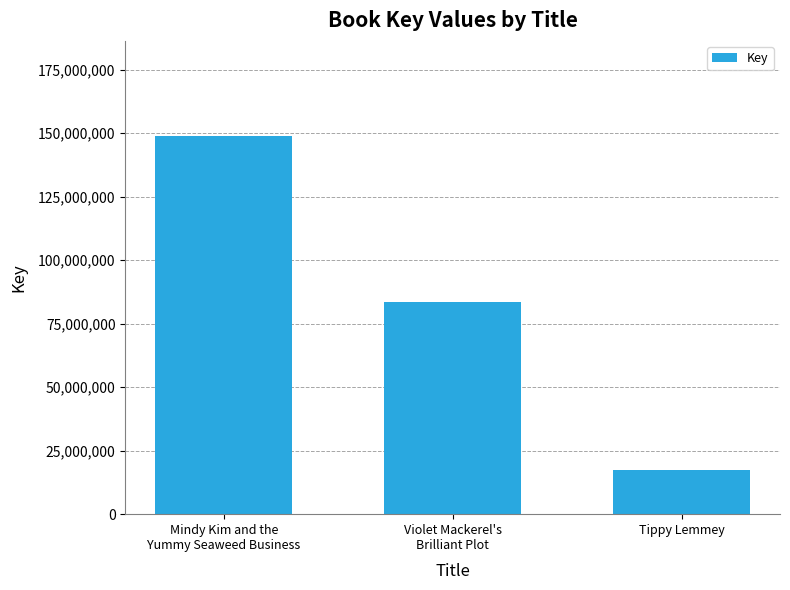

The chart shows a value of 17307754 at Tippy Lemmey. True or false?

True